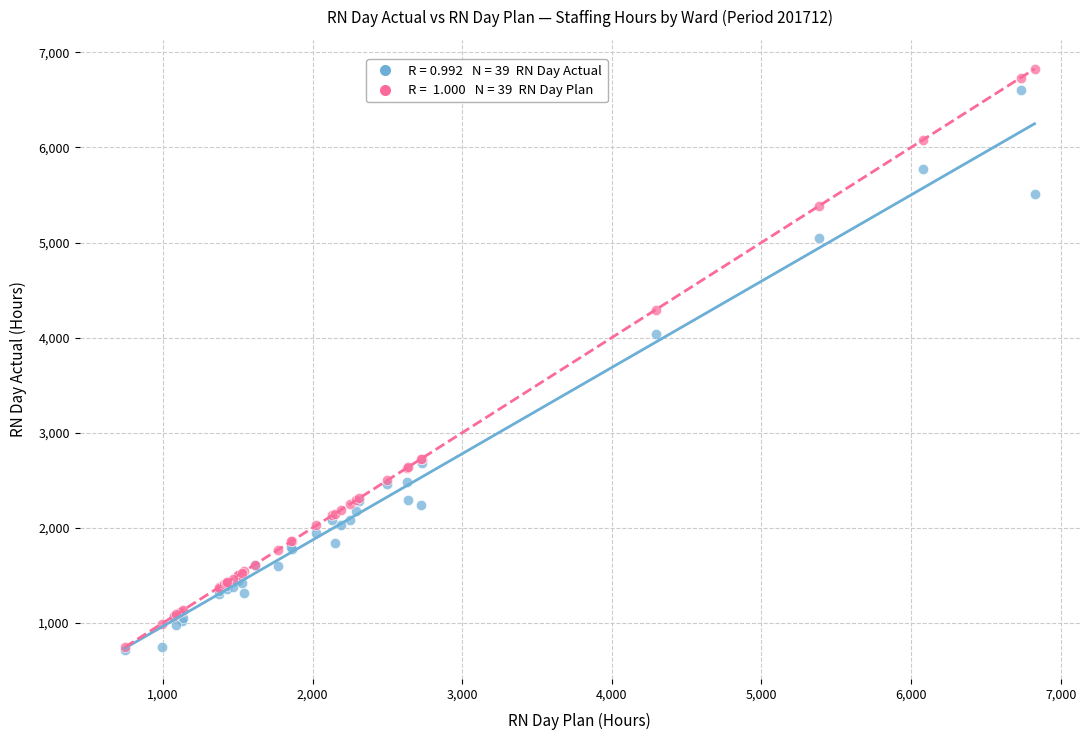

Across all series, what Y value is closest to 3770?

4038.2